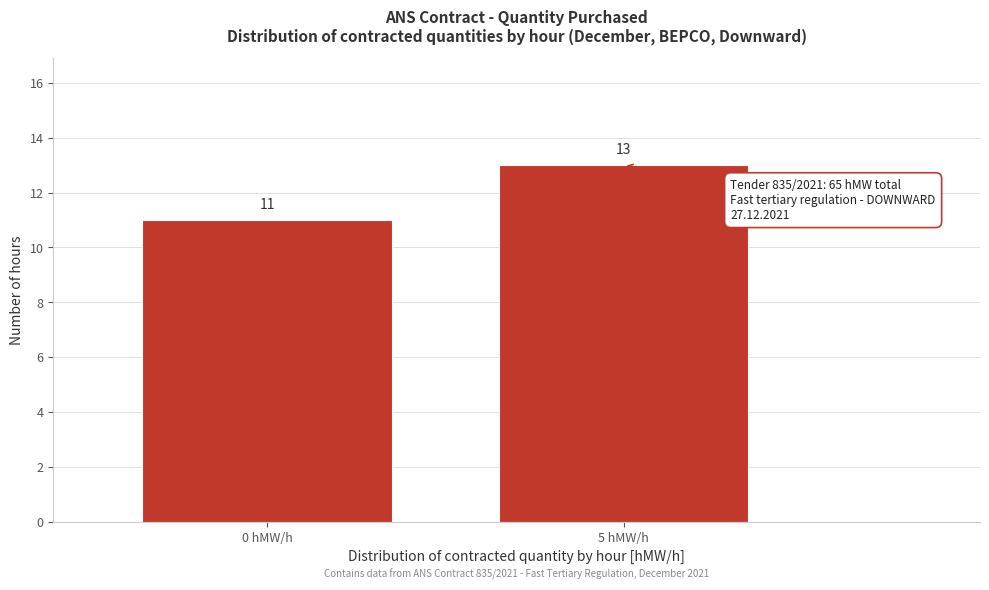

Reading left to right, list all the values displayed in this chart.

0 hMW/h=11	5 hMW/h=13